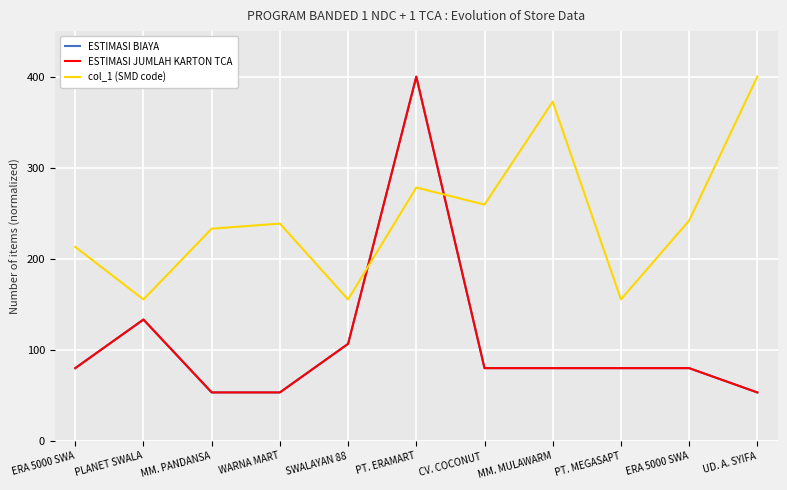

Does the chart display data point markers on the line(s)?

No